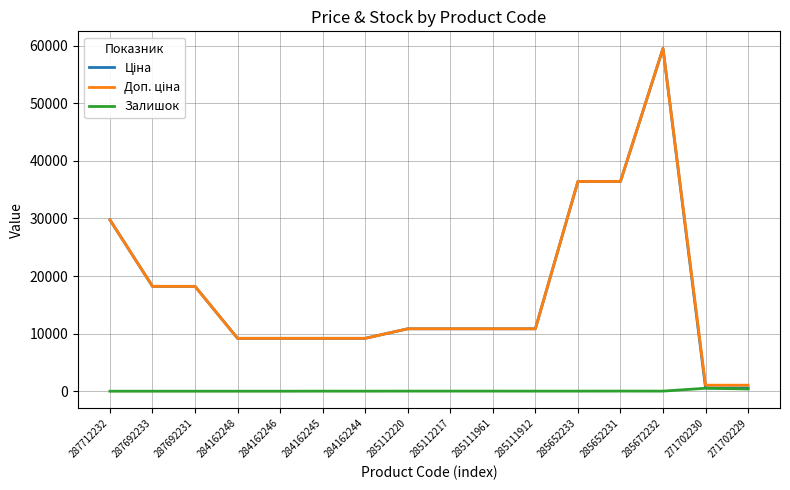

True or false: Залишок has a value of 17.0 at 285111961.

True